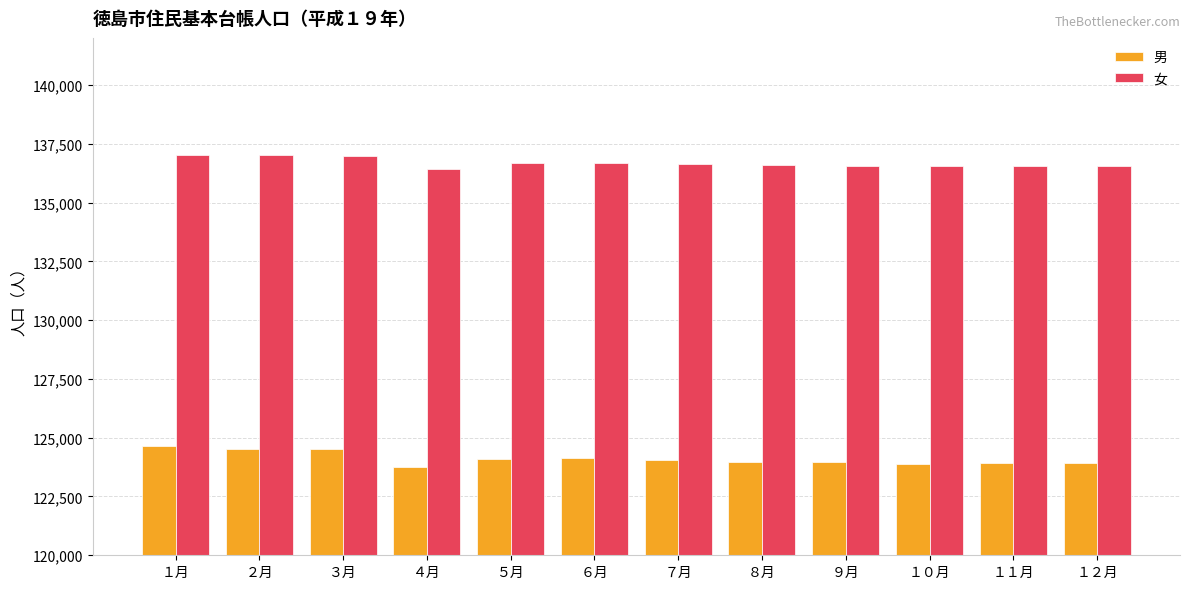

What is the difference between the second highest and second lowest values in the 男 series?

642